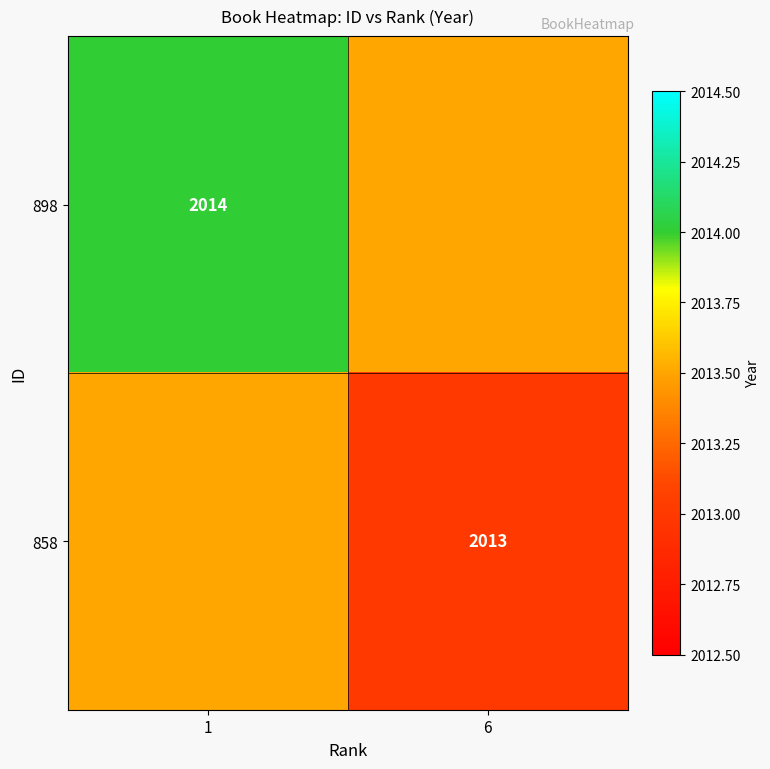

The 898 series shows 2014.0 at 1. True or false?

True